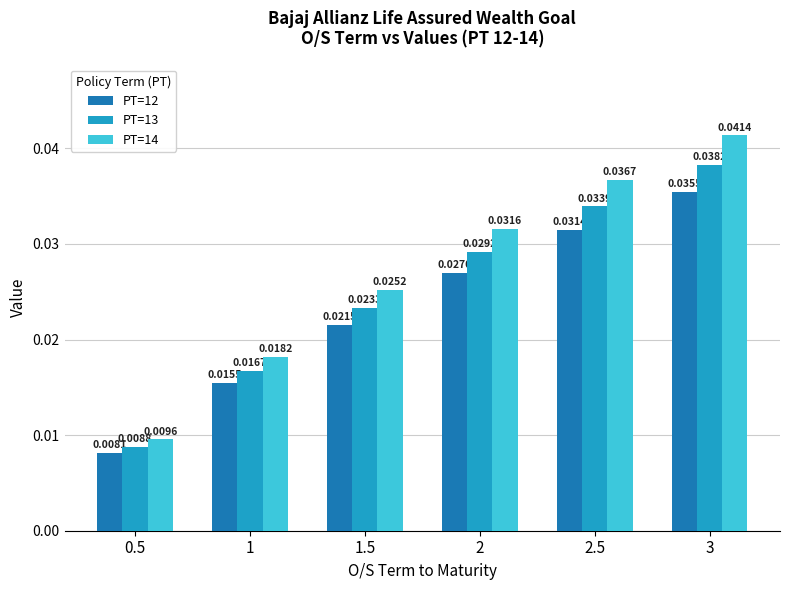

What is the total value across all series at 1.5?

0.1